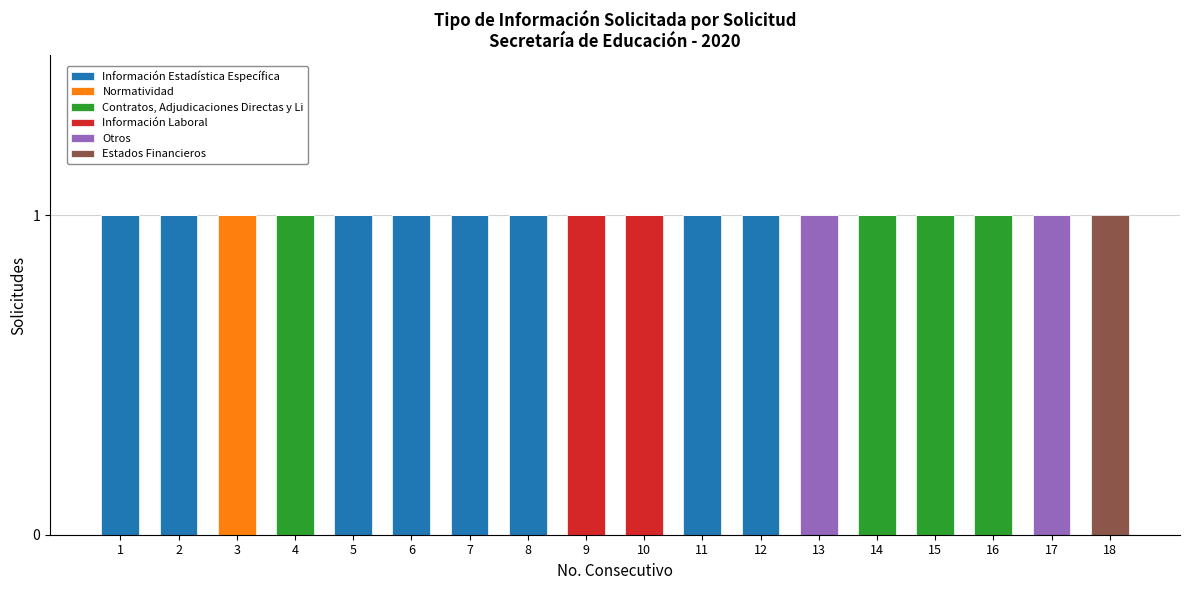

Count the number of categories in the chart.

18